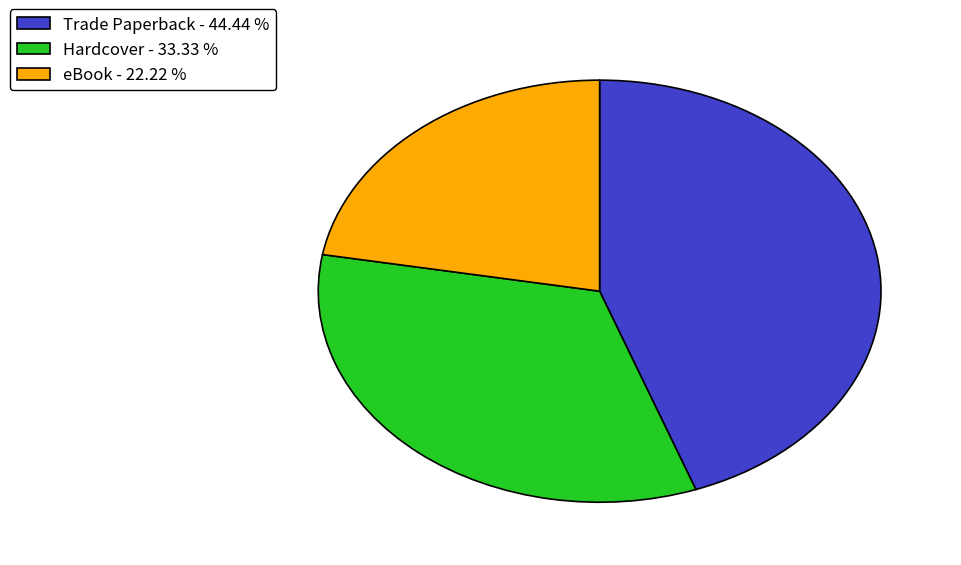

Does Trade Paperback - 44.44 % account for over 50% of the chart?

No